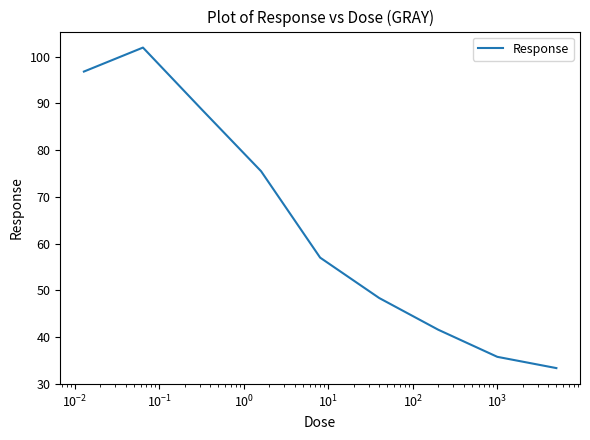

What is the minimum value shown in the chart?

33.3